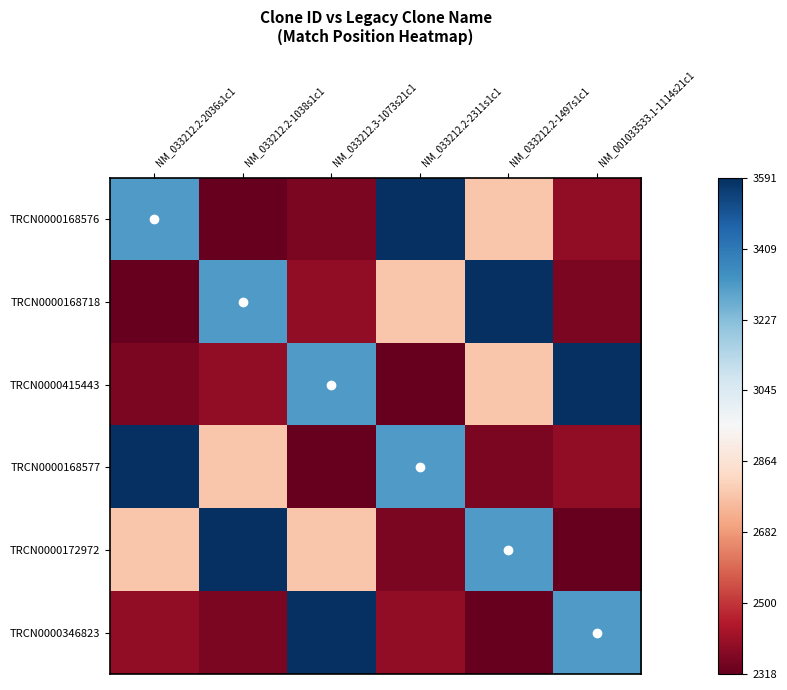

Which series changed the most between NM_033212.2-1038s1c1 and NM_033212.2-1497s1c1?

TRCN0000168576